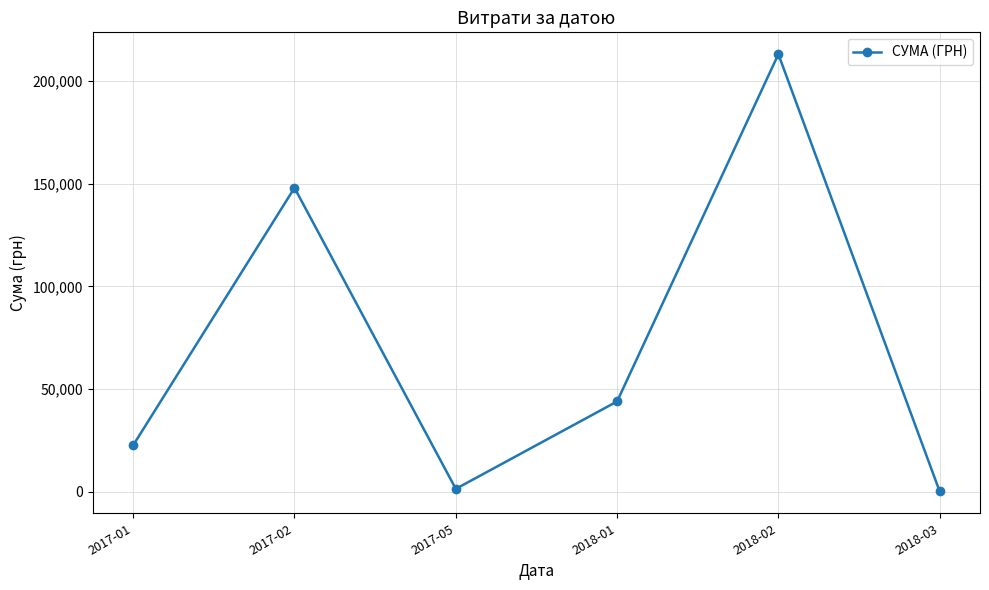

What is the difference between the maximum and minimum values?

212756.1